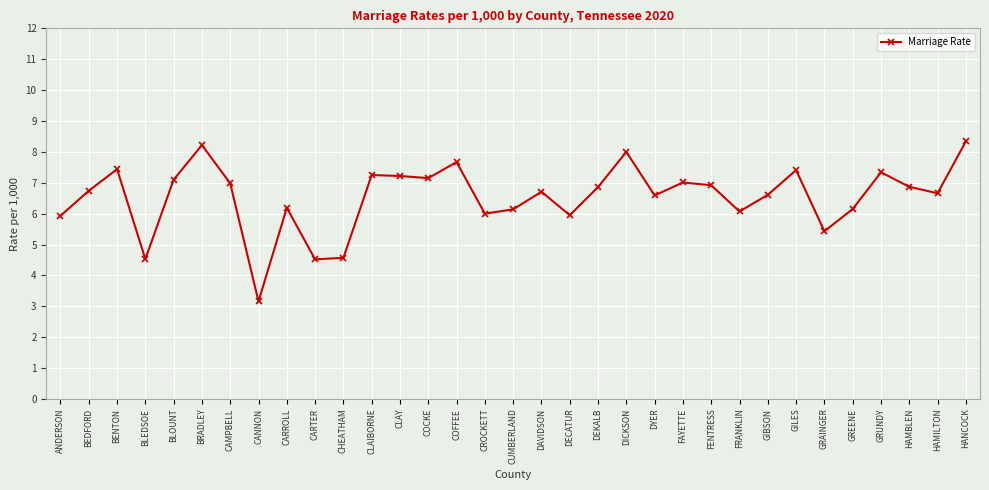

How many points are lower than both their immediate neighbors (excluding endpoints)?

10